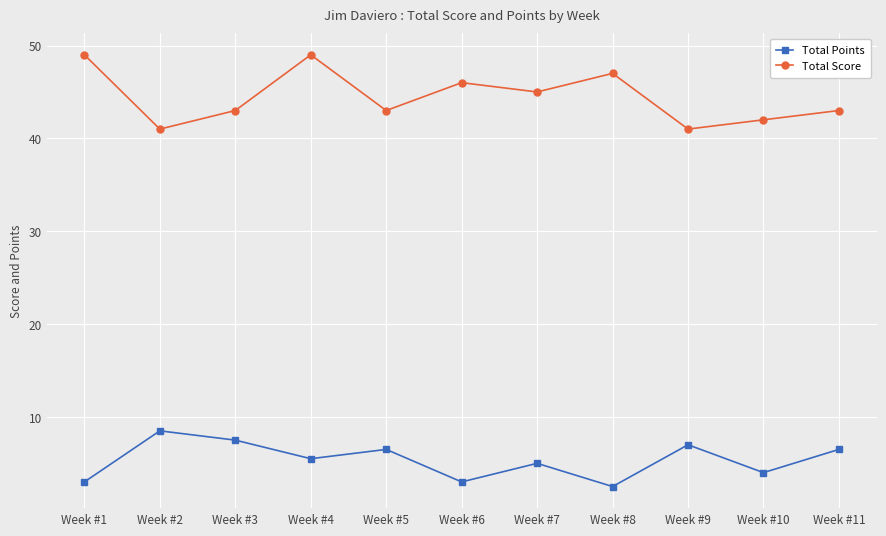

At which category does Total Points reach its first local peak?

Week #2